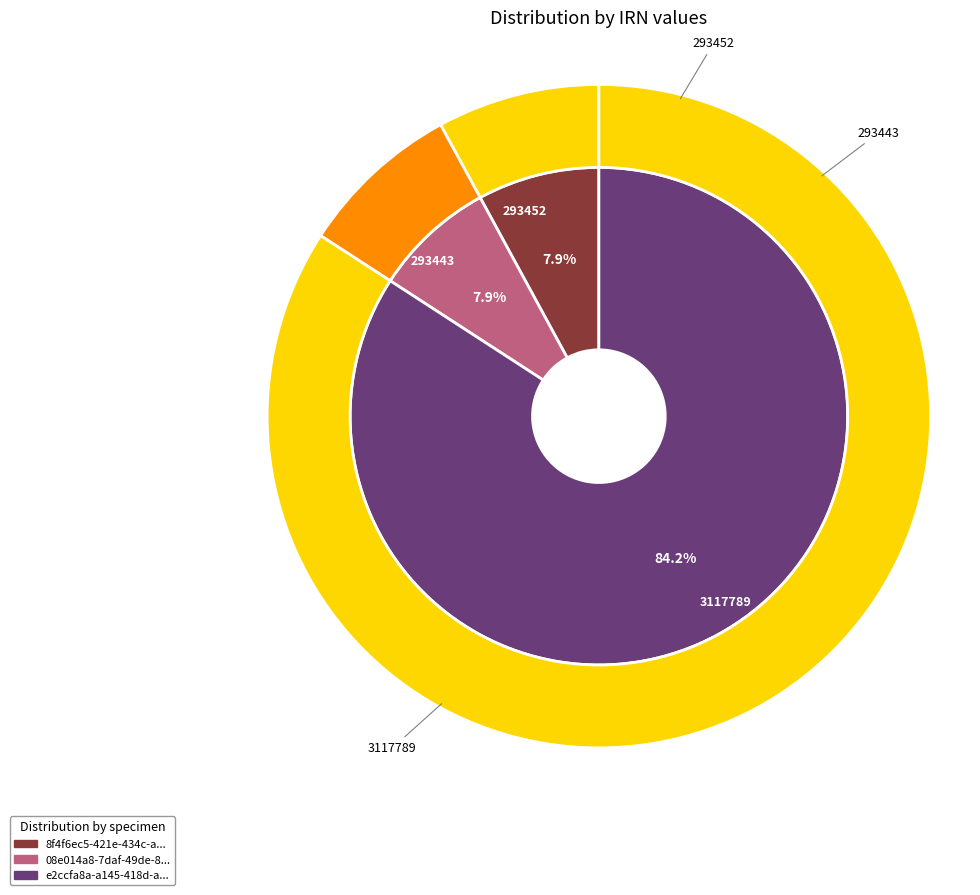

What percentage do 08e014a8-7daf-49de-8977-7018555f6123 and e2ccfa8a-a145-418d-ad88-17d5941dc41e together represent?

92.1%